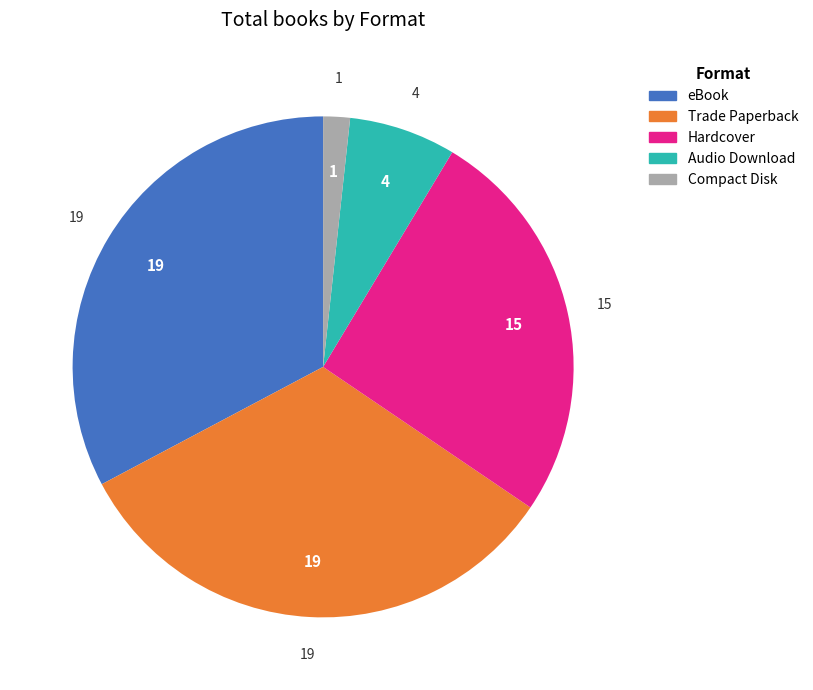

True or false: eBook accounts for 43% of the total.

False